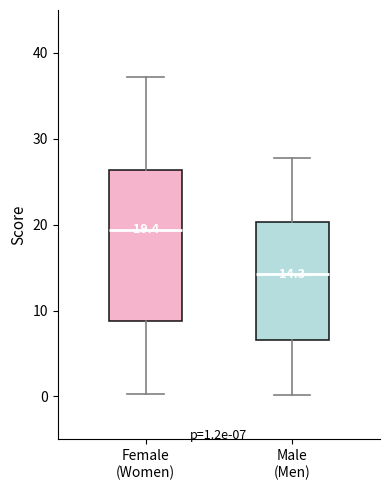

Which box is the tallest, from its lower edge to its upper edge?

Female (Women)